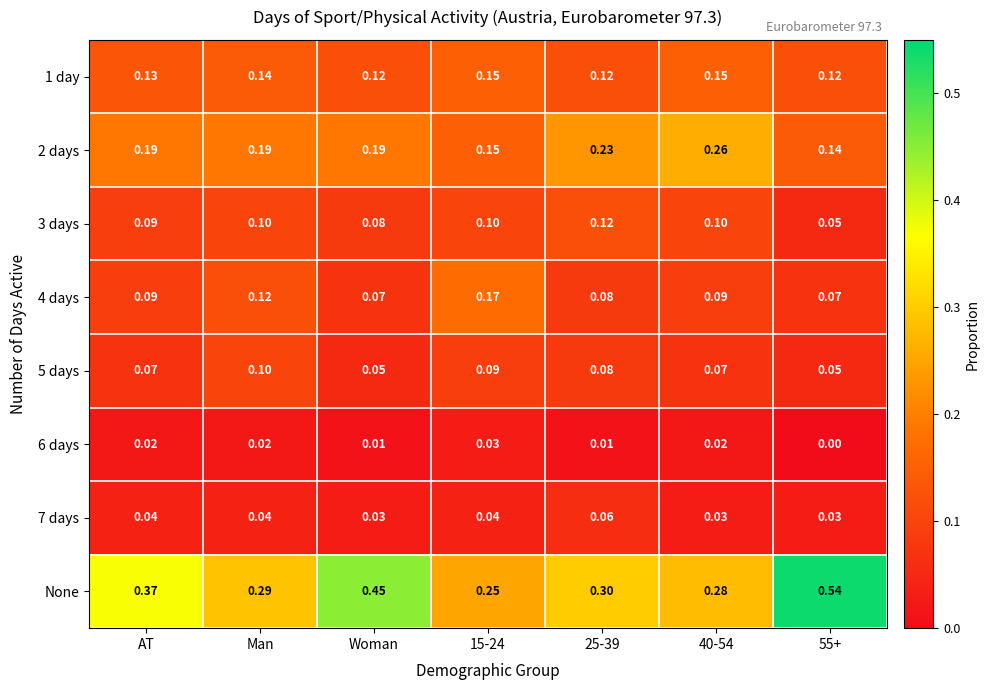

Which series changed the most between Woman and 40-54?

None